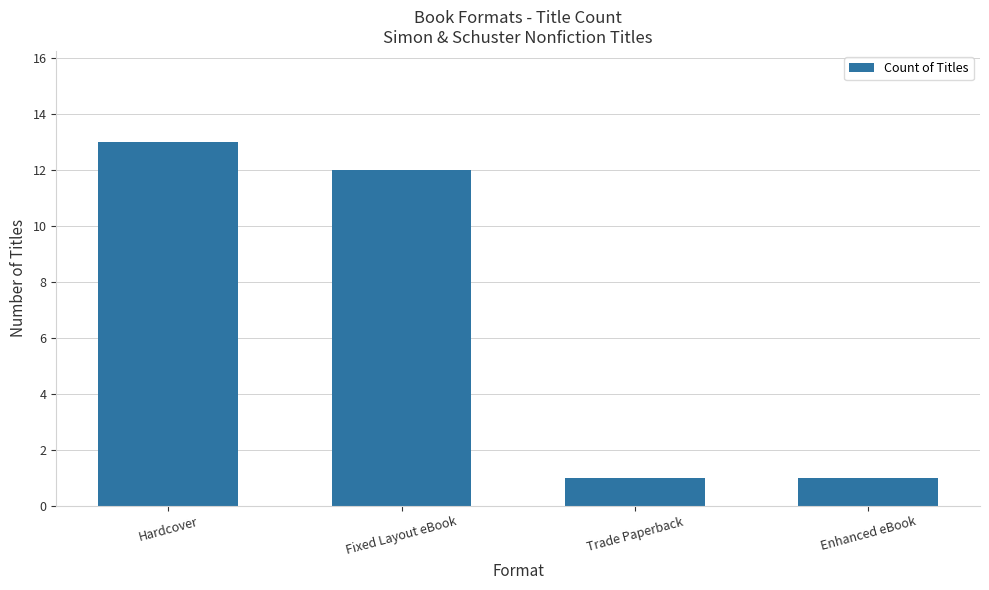

Approximately how many times larger is the value at Hardcover compared to Trade Paperback?

13.0